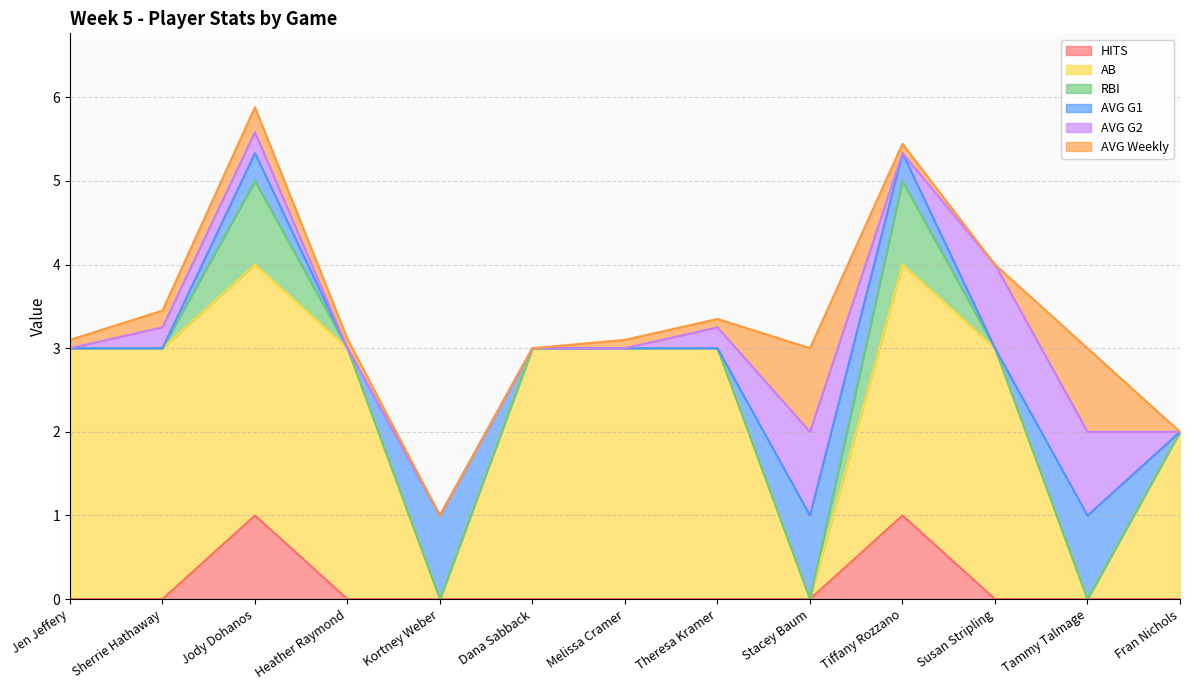

Reading left to right, list all the values displayed in this chart.

HITS: Jen Jeffery=0.0	Sherrie Hathaway=0.0	Jody Dohanos=1.0	Heather Raymond=0.0	Kortney Weber=0.0	Dana Sabback=0.0	Melissa Cramer=0.0	Theresa Kramer=0.0	Stacey Baum=0.0	Tiffany Rozzano=1.0	Susan Stripling=0.0	Tammy Talmage=0.0	Fran Nichols=0.0
AB: Jen Jeffery=3.0	Sherrie Hathaway=3.0	Jody Dohanos=3.0	Heather Raymond=3.0	Kortney Weber=0.0	Dana Sabback=3.0	Melissa Cramer=3.0	Theresa Kramer=3.0	Stacey Baum=0.0	Tiffany Rozzano=3.0	Susan Stripling=3.0	Tammy Talmage=0.0	Fran Nichols=2.0
RBI: Jen Jeffery=0.0	Sherrie Hathaway=0.0	Jody Dohanos=1.0	Heather Raymond=0.0	Kortney Weber=0.0	Dana Sabback=0.0	Melissa Cramer=0.0	Theresa Kramer=0.0	Stacey Baum=0.0	Tiffany Rozzano=1.0	Susan Stripling=0.0	Tammy Talmage=0.0	Fran Nichols=0.0
AVG G1: Jen Jeffery=0.0	Sherrie Hathaway=0.0	Jody Dohanos=0.3	Heather Raymond=0.0	Kortney Weber=1.0	Dana Sabback=0.0	Melissa Cramer=0.0	Theresa Kramer=0.0	Stacey Baum=1.0	Tiffany Rozzano=0.3	Susan Stripling=0.0	Tammy Talmage=1.0	Fran Nichols=0.0
AVG G2: Jen Jeffery=0.0	Sherrie Hathaway=0.2	Jody Dohanos=0.2	Heather Raymond=0.0	Kortney Weber=0.0	Dana Sabback=0.0	Melissa Cramer=0.0	Theresa Kramer=0.2	Stacey Baum=1.0	Tiffany Rozzano=0.0	Susan Stripling=1.0	Tammy Talmage=1.0	Fran Nichols=0.0
AVG Weekly: Jen Jeffery=0.1	Sherrie Hathaway=0.2	Jody Dohanos=0.3	Heather Raymond=0.1	Kortney Weber=0.0	Dana Sabback=0.0	Melissa Cramer=0.1	Theresa Kramer=0.1	Stacey Baum=1.0	Tiffany Rozzano=0.1	Susan Stripling=0.0	Tammy Talmage=1.0	Fran Nichols=0.0